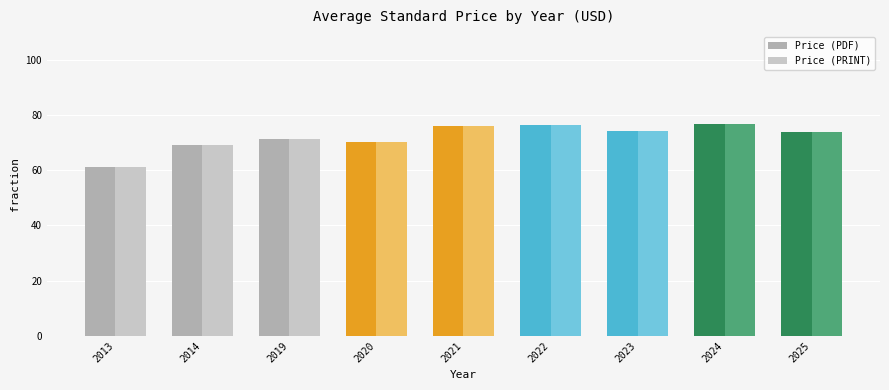

What is the minimum value for Price (PDF)?

61.0